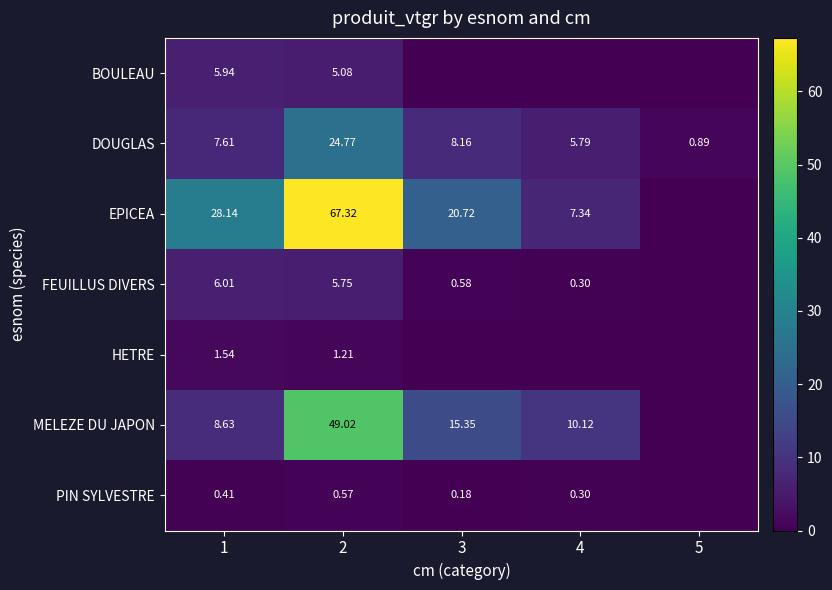

At how many categories does at least one series exceed 25?

2